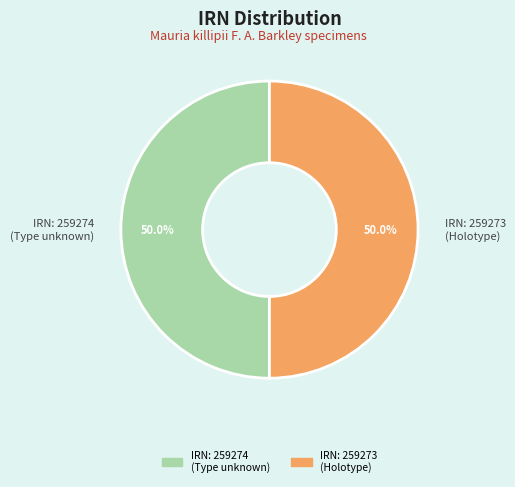

What is the ratio of the value at IRN: 259273 (Holotype) to the value at IRN: 259274 (Type unknown)?

1.0